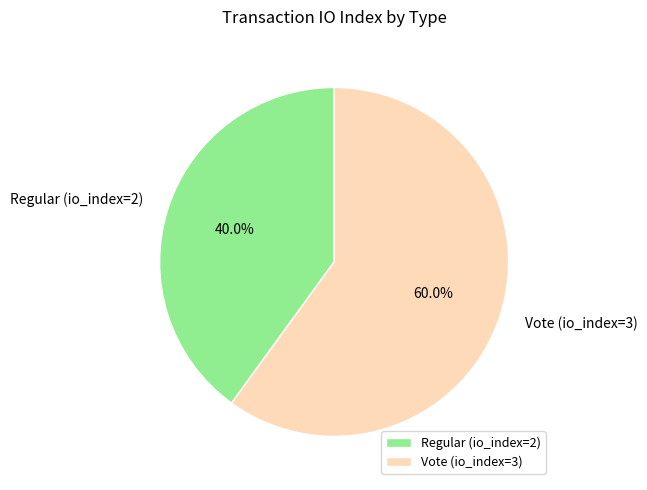

To the nearest percent, what percentage of the pie is Vote (io_index=3)?

60%